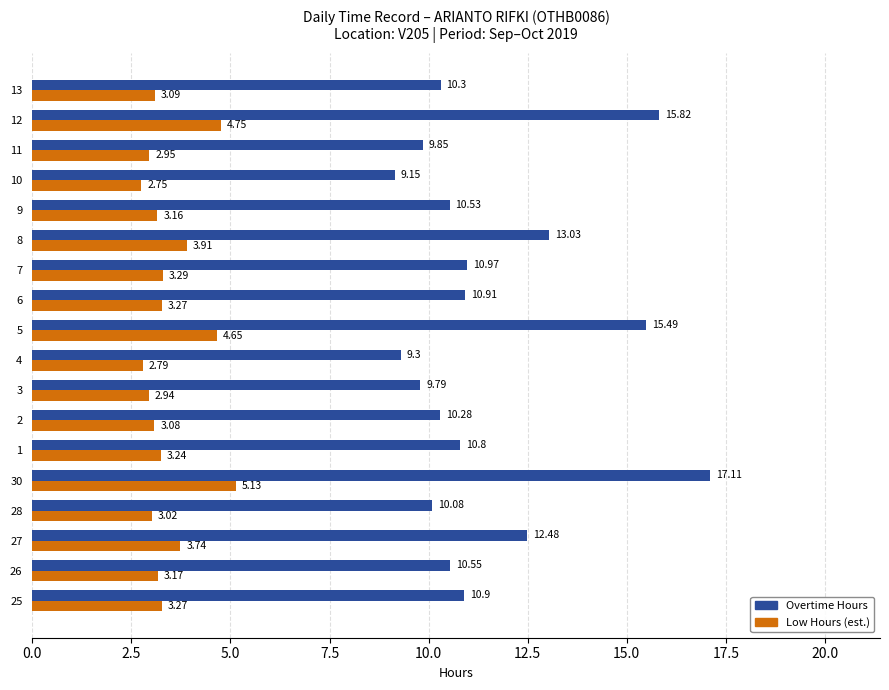

List the series in order of their peak value, lowest first.

Low Hours (est.), Overtime Hours